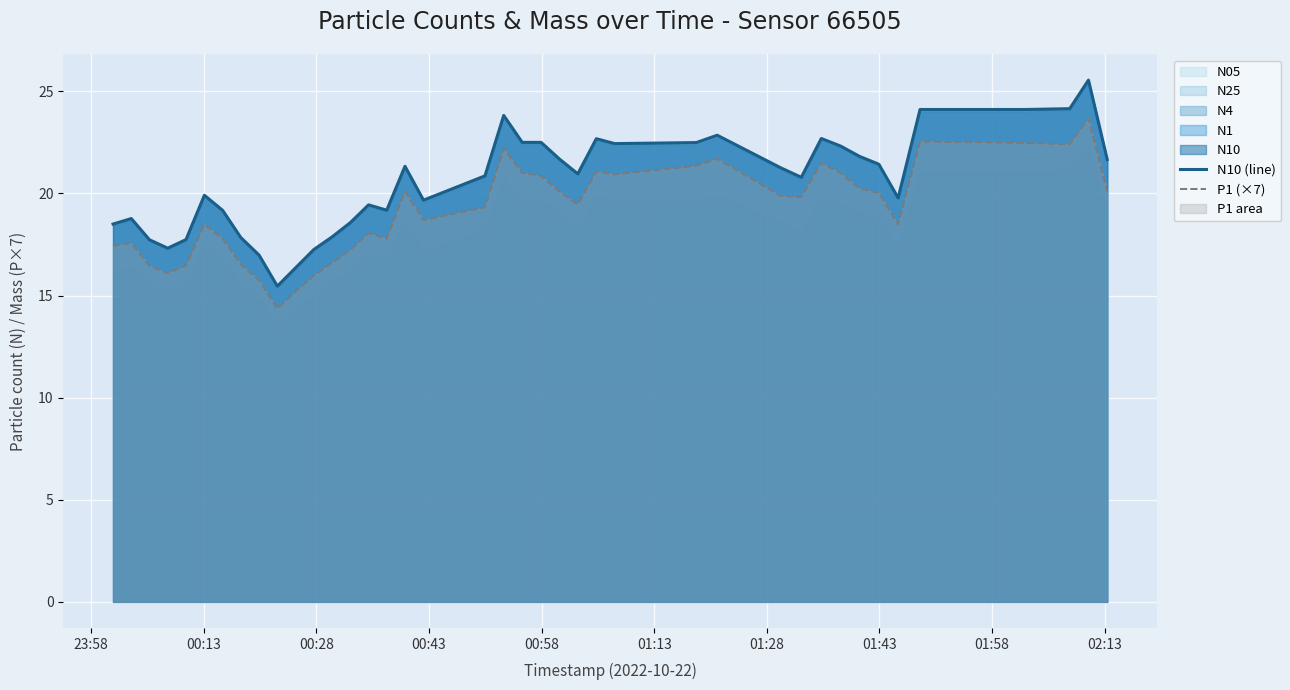

True or false: N10 (line) and P1 (×7) intersect in this chart.

False